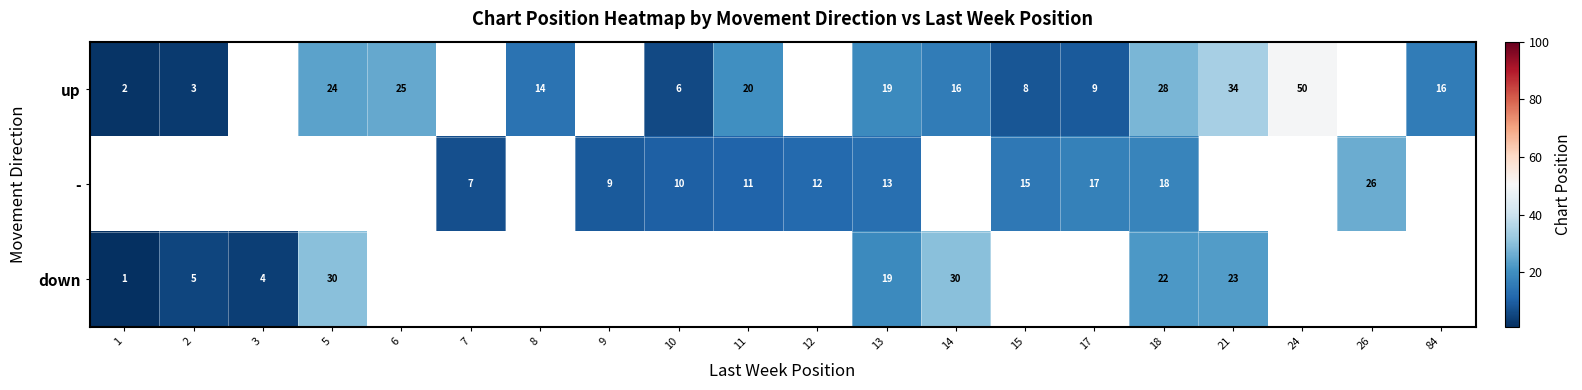

True or false: up has a value of 14 at 8.

True